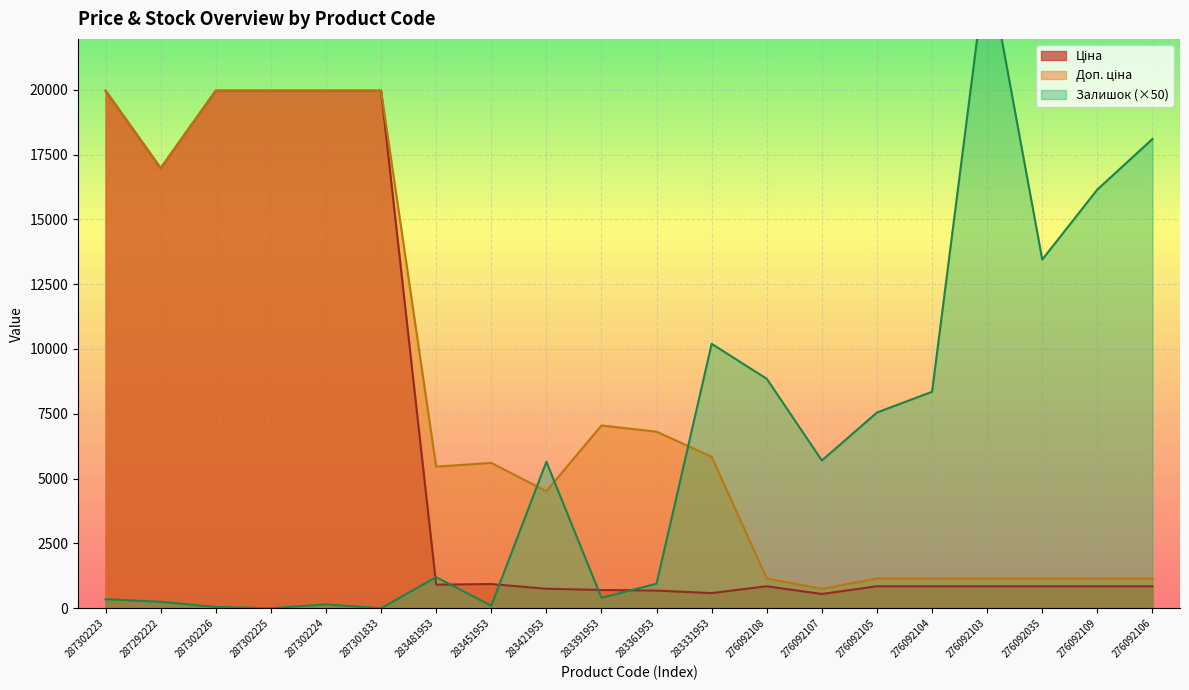

What position from the left is 283451953?

8